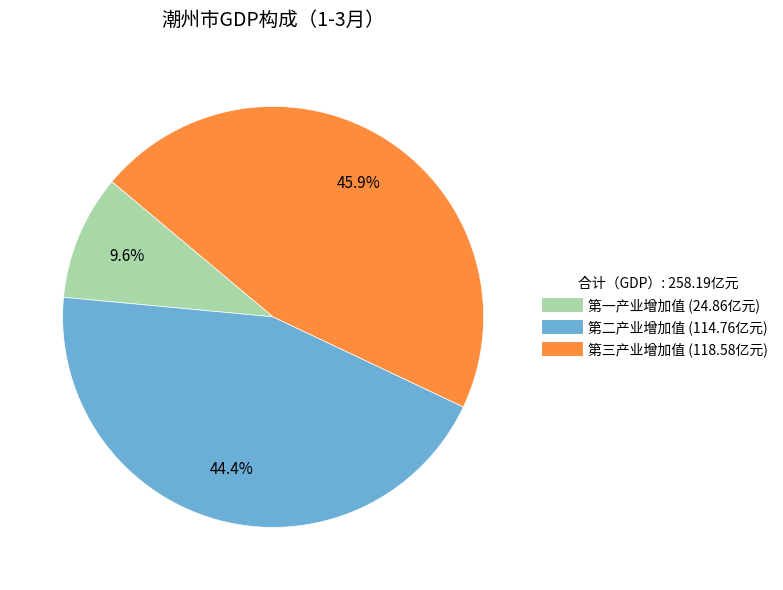

How many slices are in this pie chart?

3